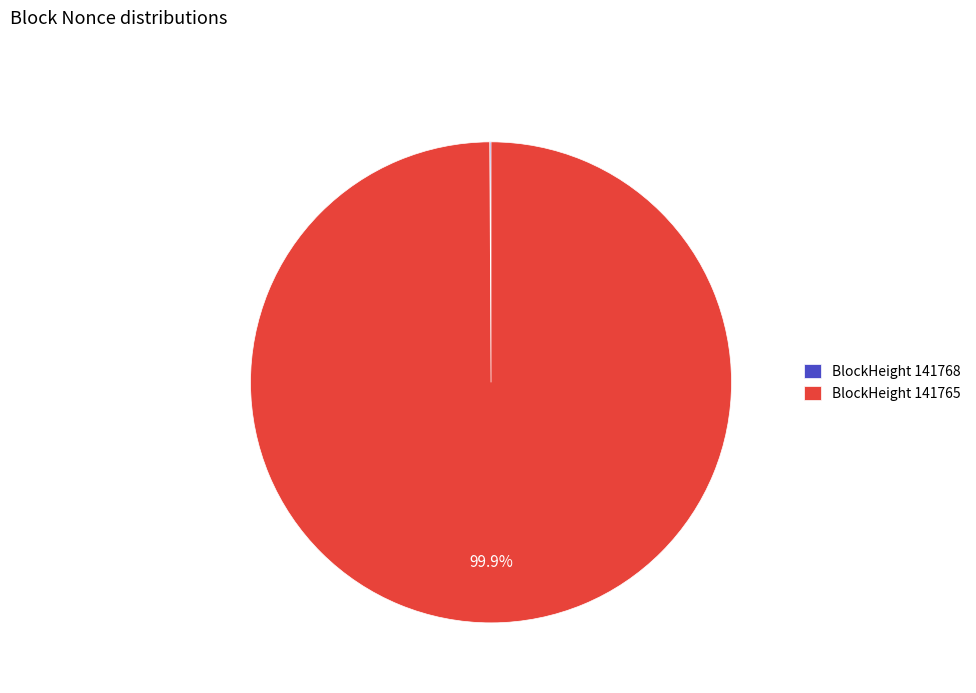

What is the majority slice?

BlockHeight 141765